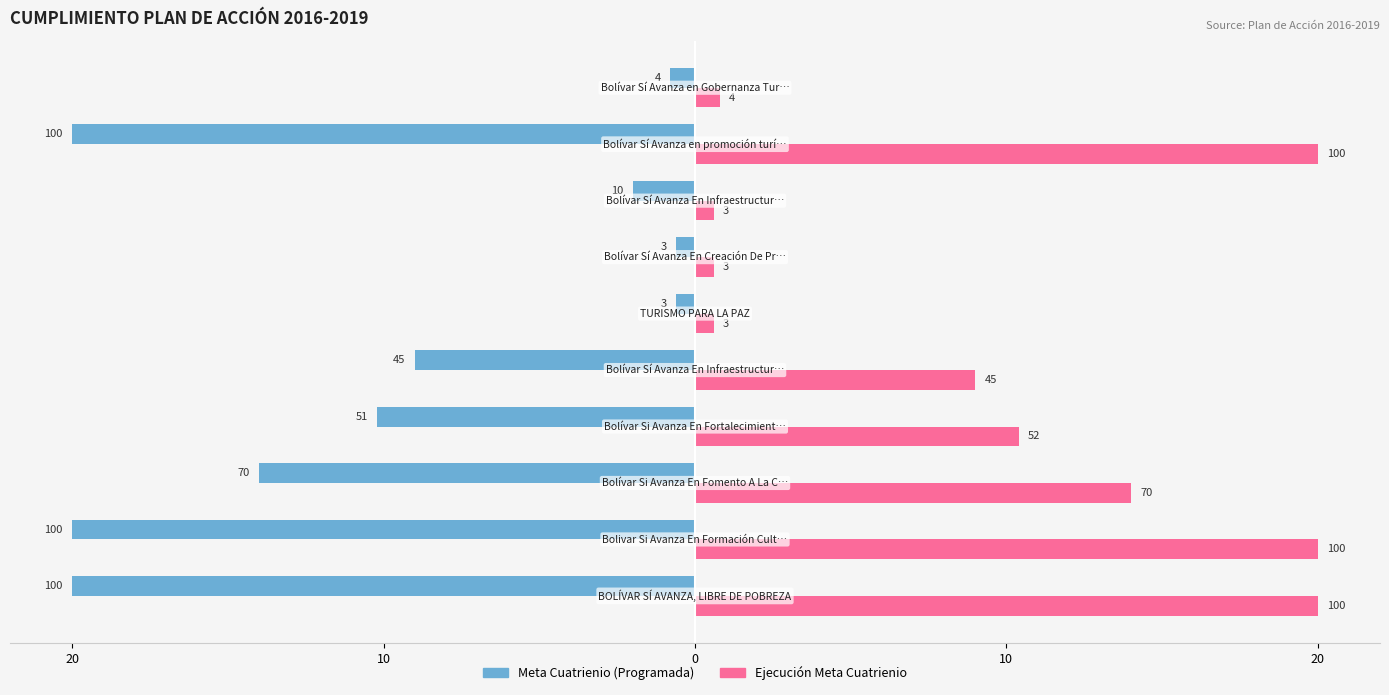

Which series has the largest range (max minus min)?

Meta Cuatrienio (Programada)